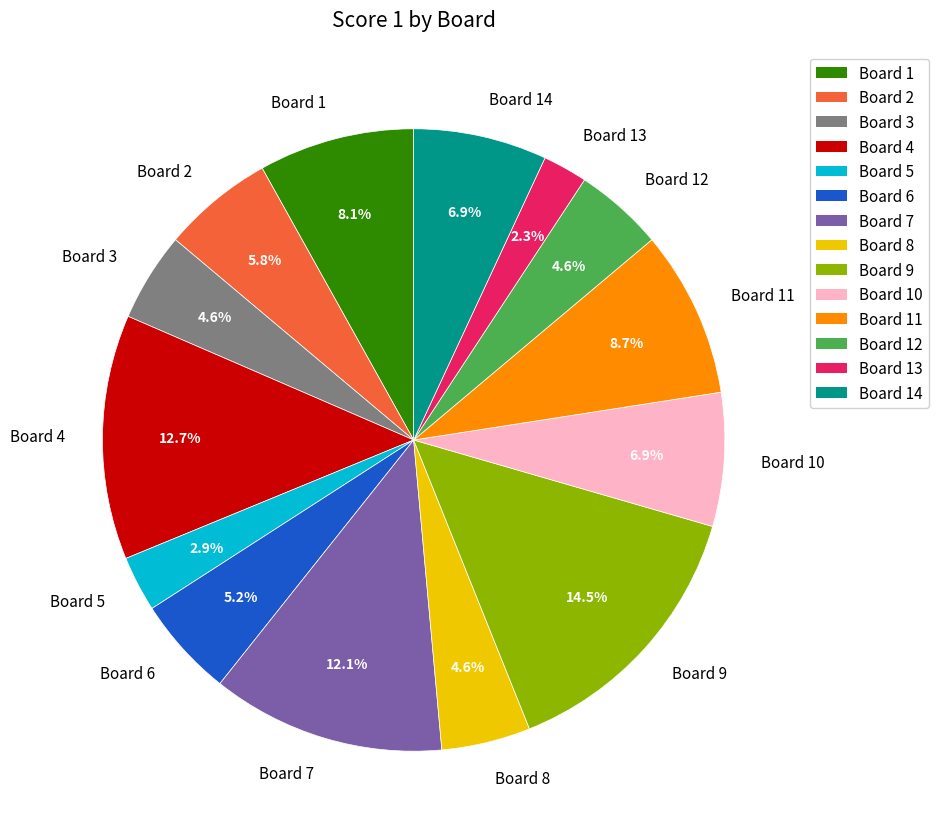

What percentage do Board 2 and Board 10 together represent?

12.7%